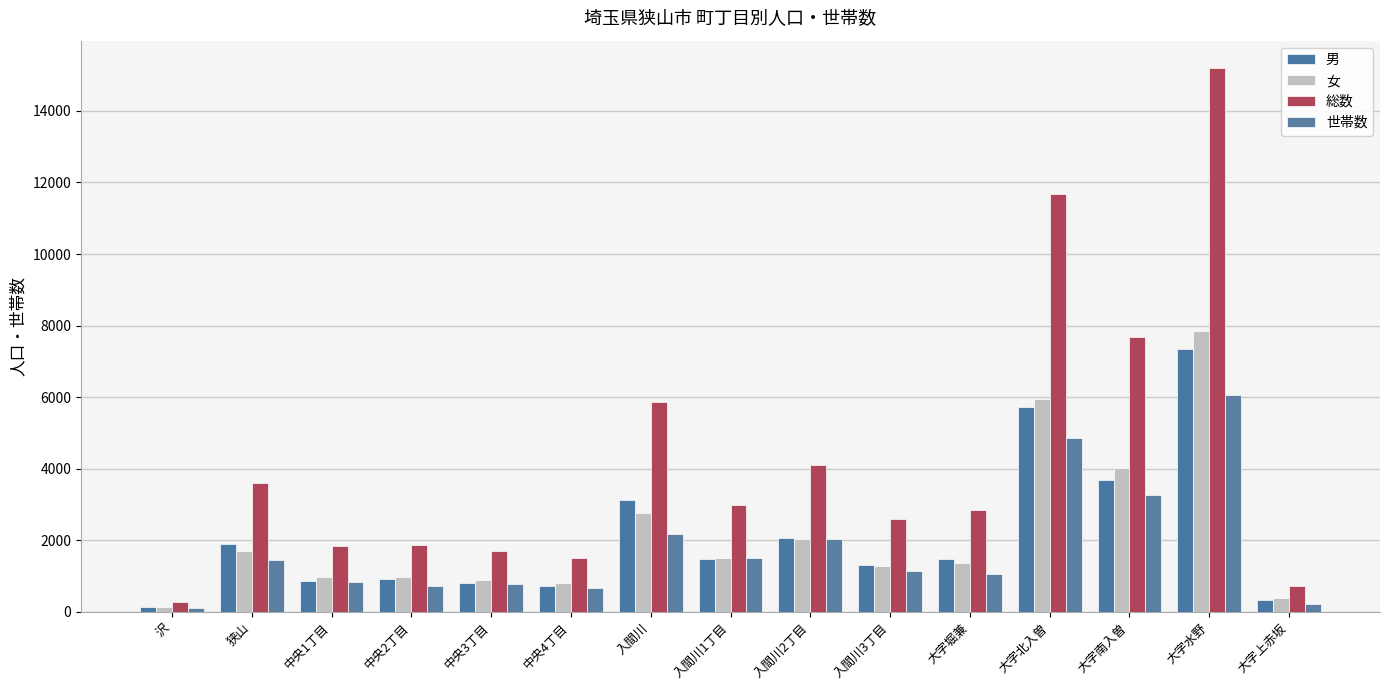

Is the value of 男 at 入間川 greater than the value of 女 at 大字水野?

No